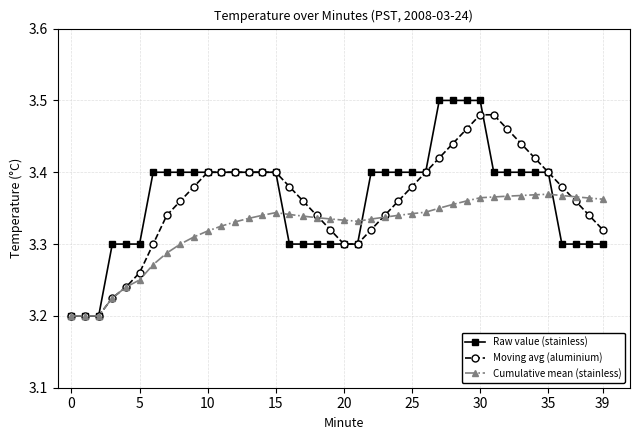

Count the Cumulative mean (stainless) values in the range 3 to 4.

40